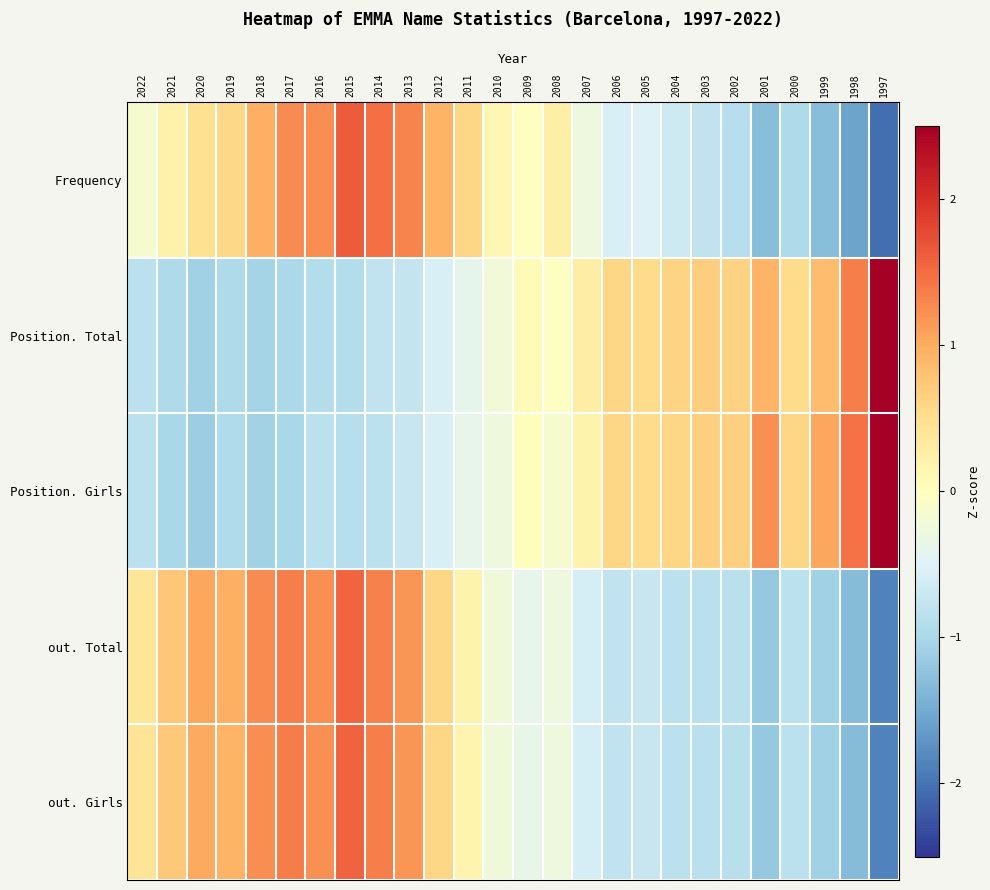

At which category does the chart reach its peak across all series?

1997